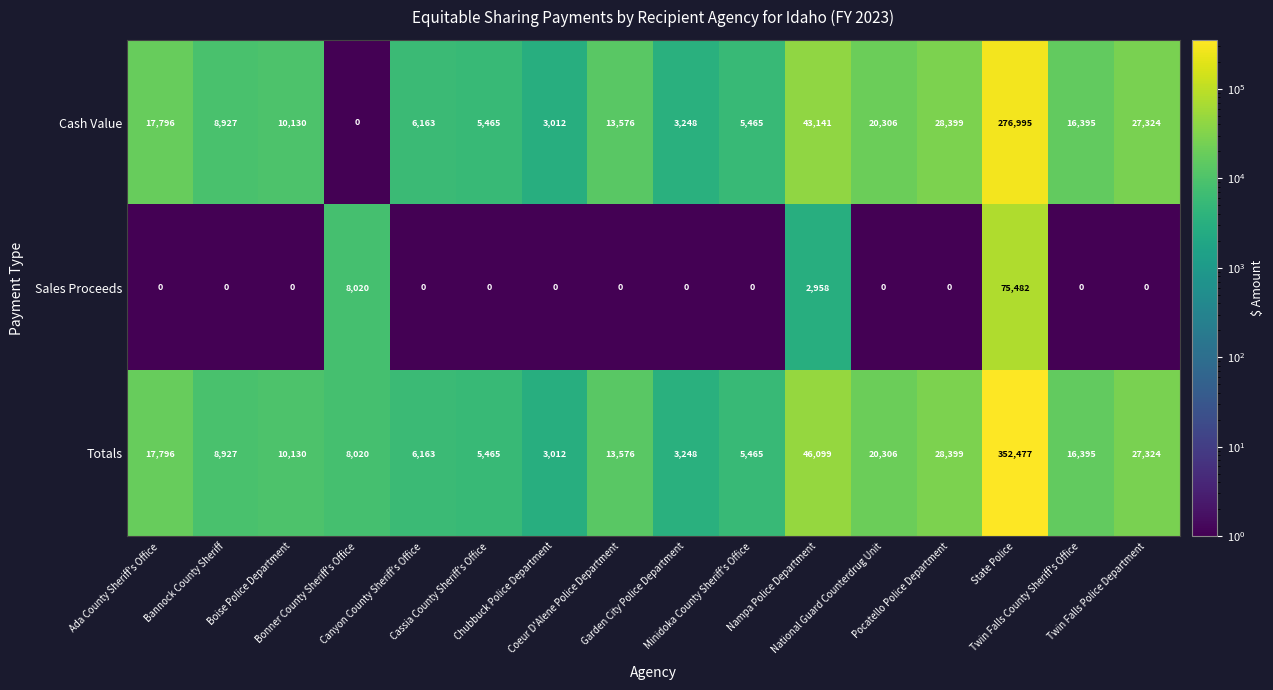

At which category is the sum across all series the highest?

State Police